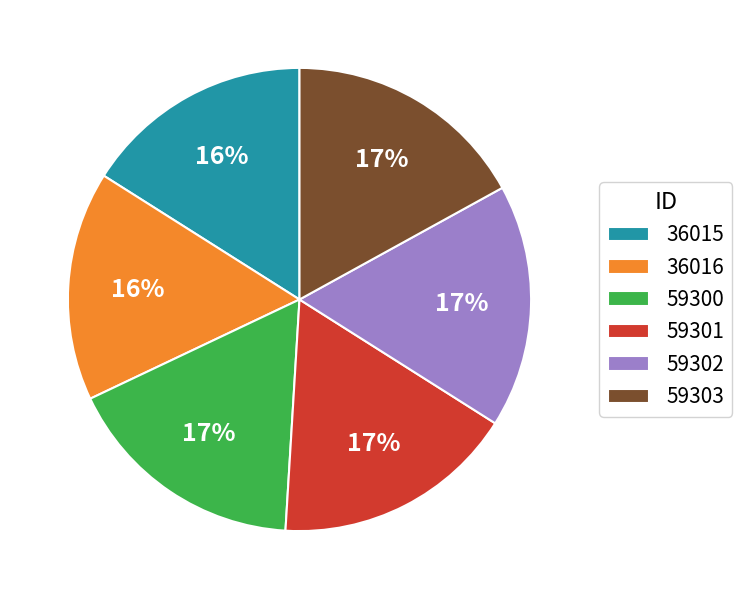

What percentage is the 59302 slice, to the nearest percent?

17%